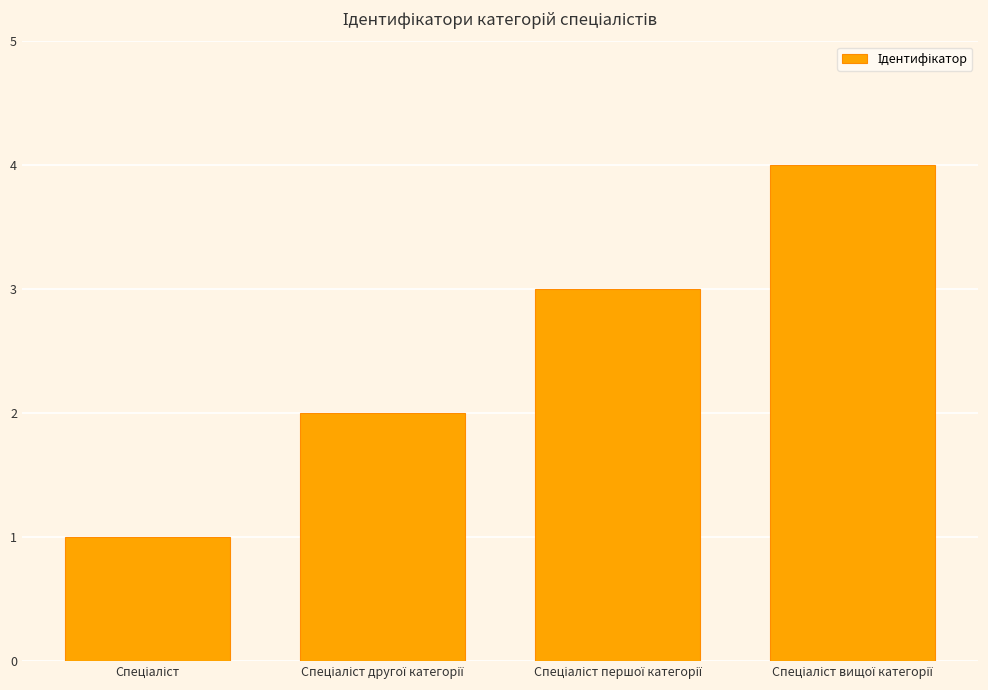

What is the sum of all values?

10